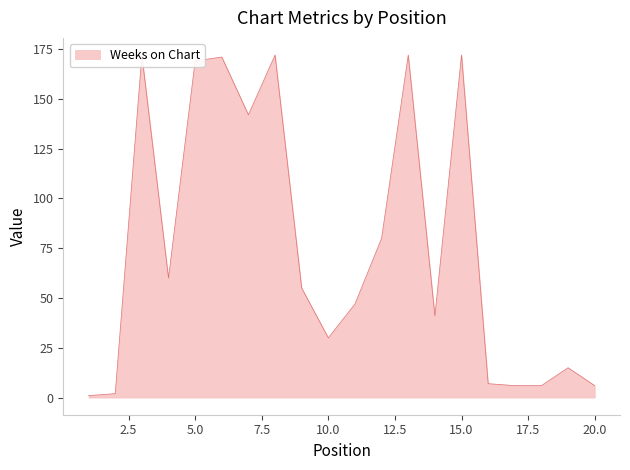

True or false: Weeks on Chart has a value of 1 at 1.

True